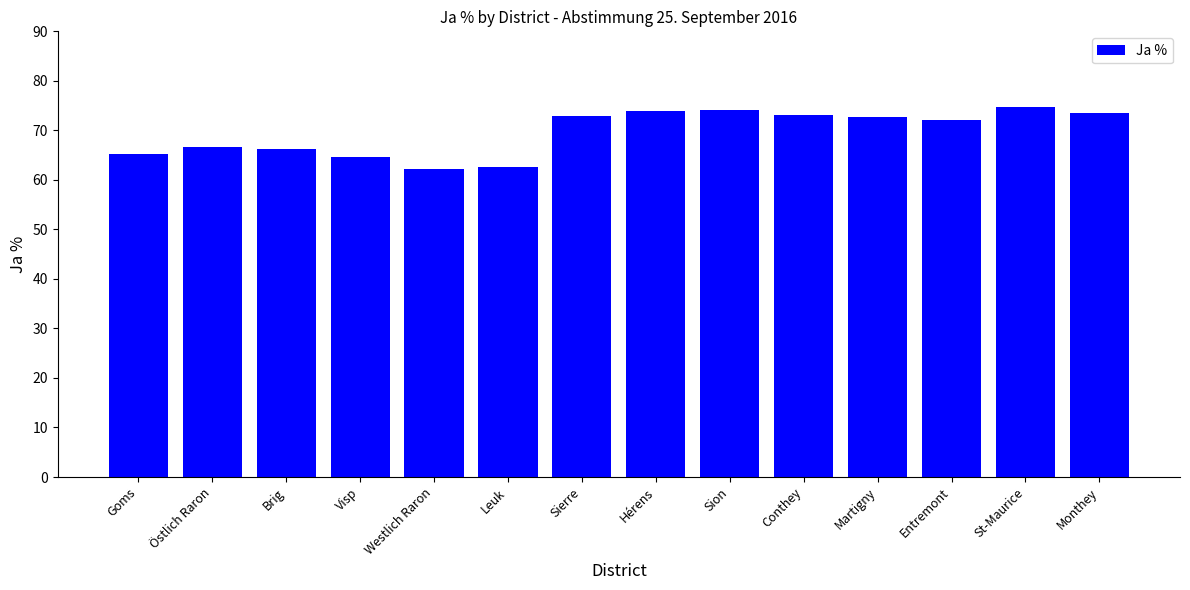

What position from the left is Sion?

9